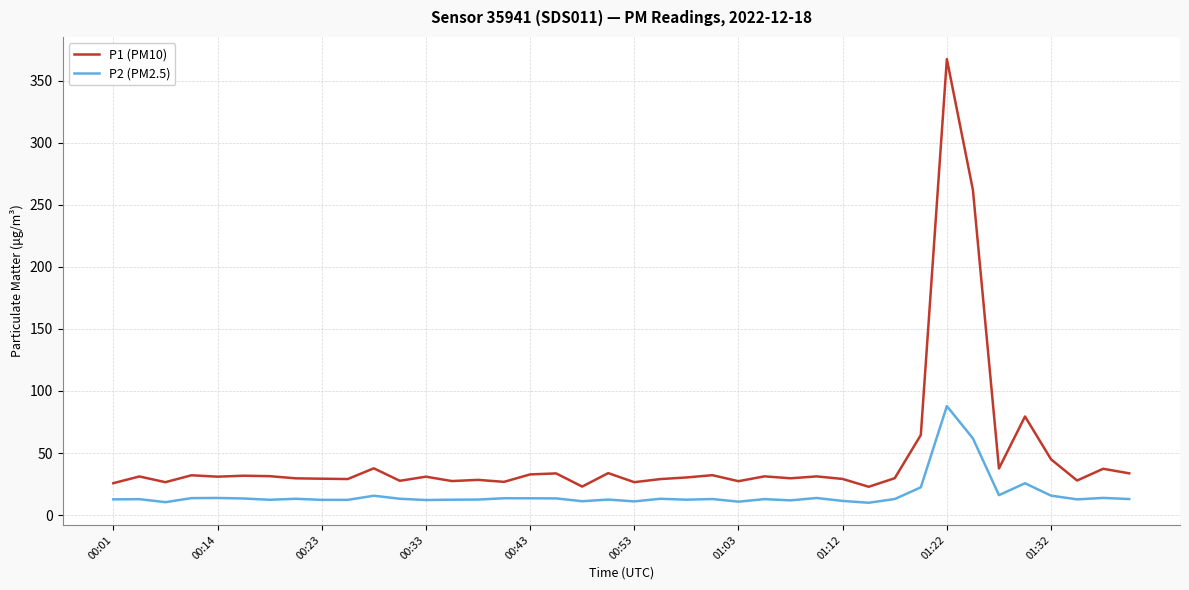

True or false: P2 (PM2.5) and P1 (PM10) cross at least once.

False